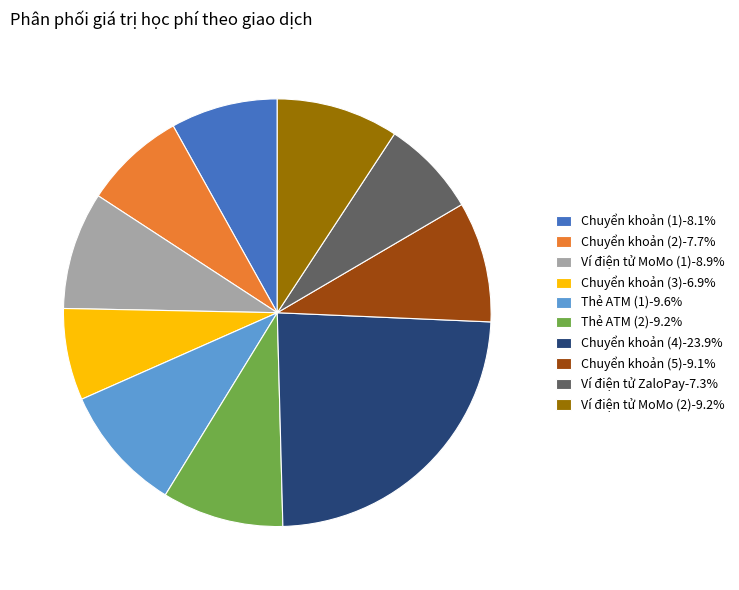

How many segments does this pie chart have?

10